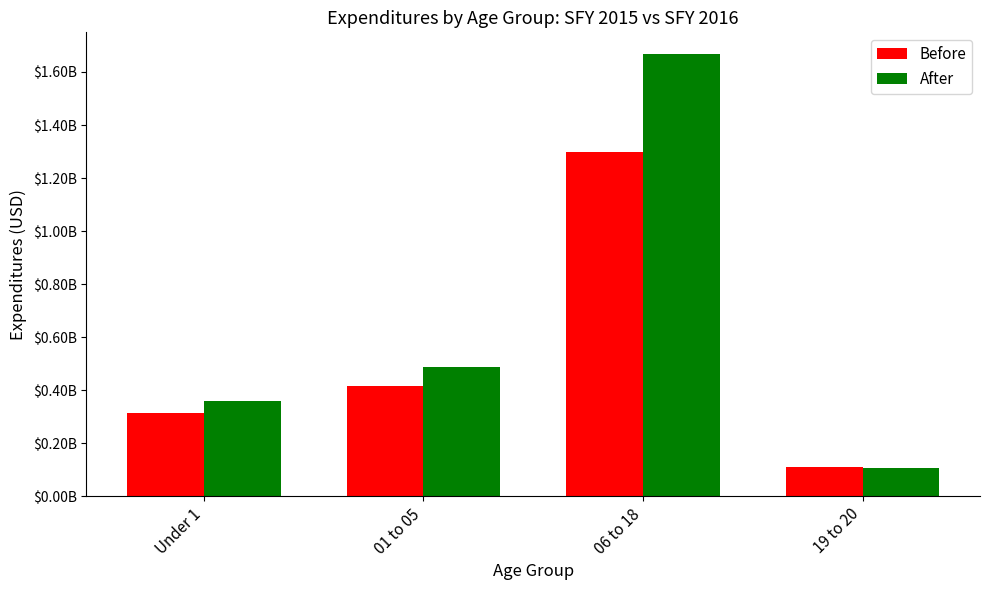

Between Under 1 and 01 to 05, which series saw the biggest shift?

After